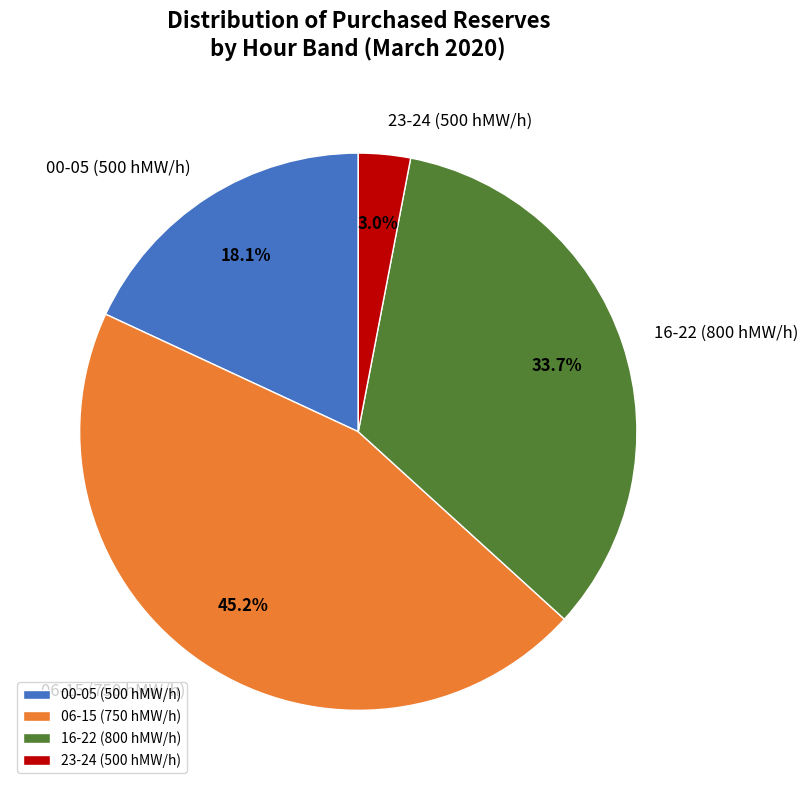

What percentage is NOT represented by 06-15 (750 hMW/h)?

54.8%